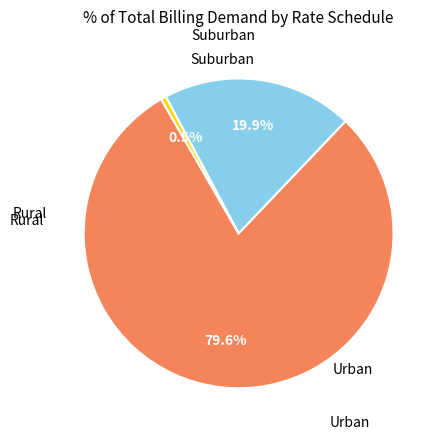

Is there any slice that represents more than half of the pie?

Yes